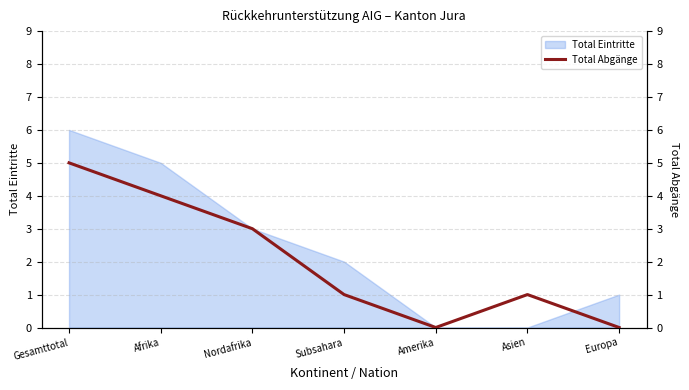

What is the average value?

2